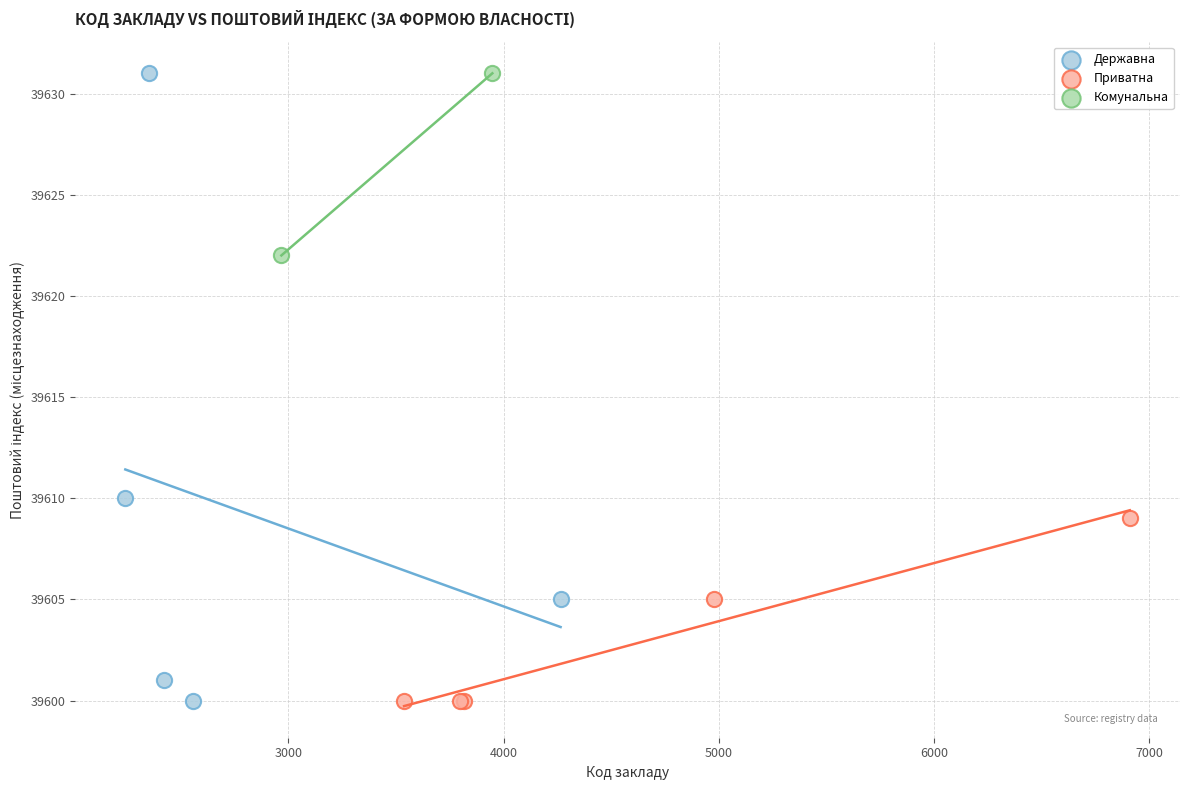

What are all the series names shown in the legend?

Державна, Приватна, Комунальна